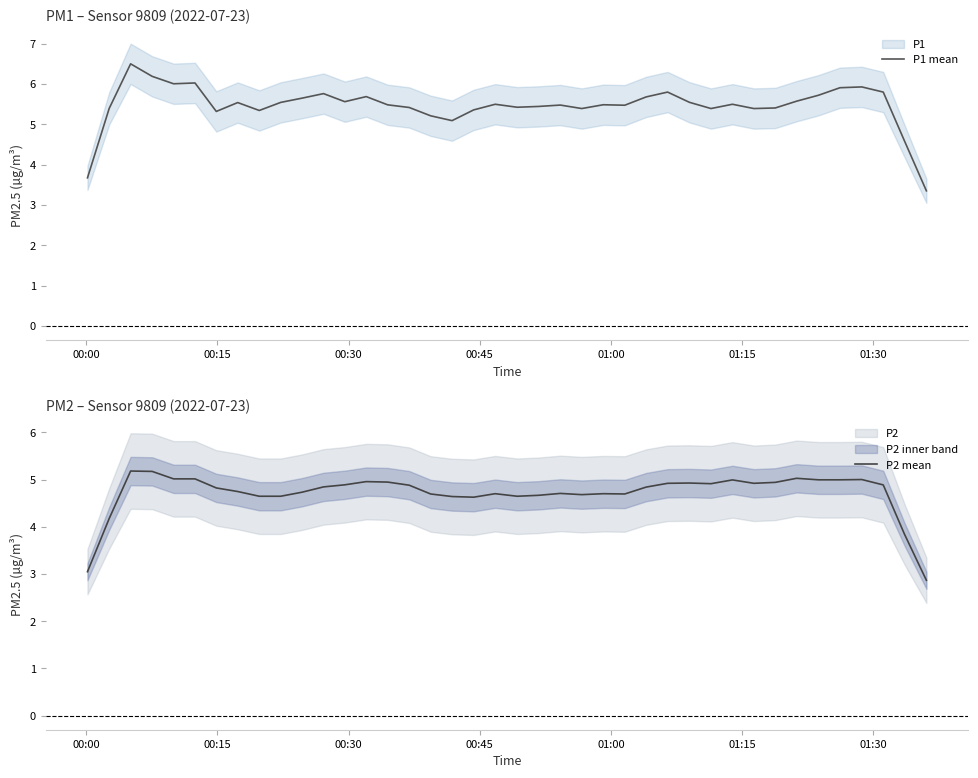

What is the lowest value of the P2 mean series?

2.9